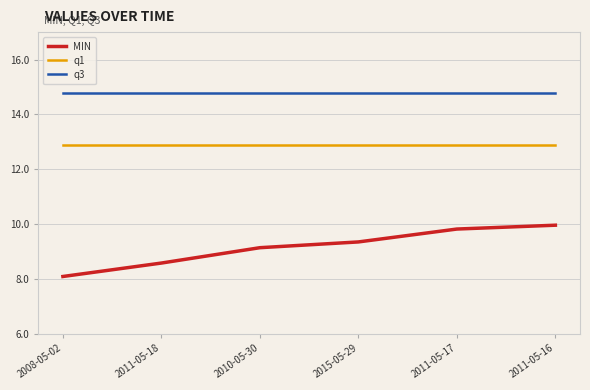

Which series changed the most between 2010-05-30 and 2015-05-29?

MIN